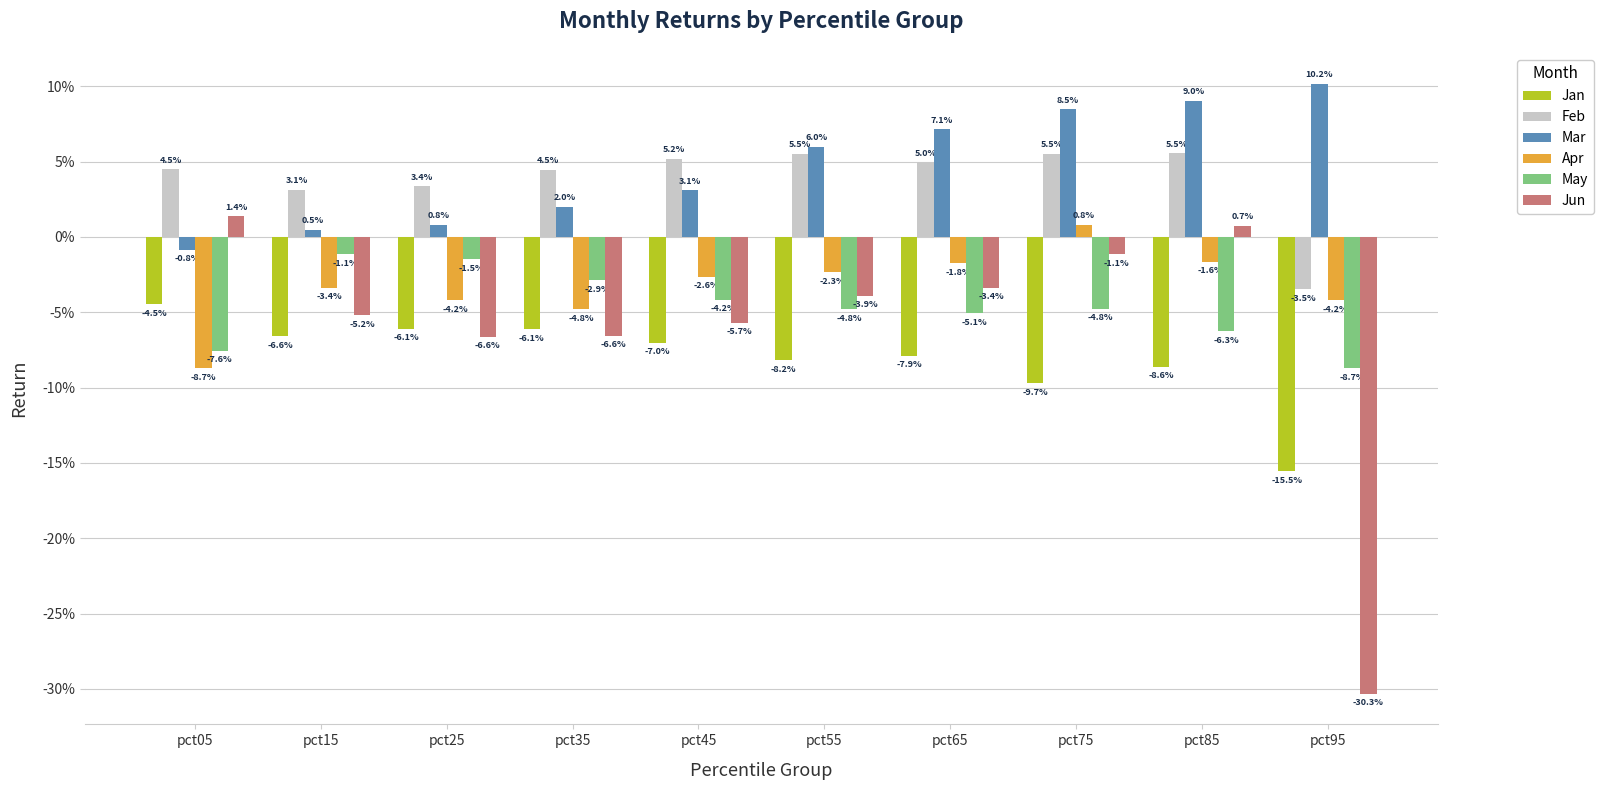

Rank the series at pct15 from lowest to highest value.

Jan, Jun, Apr, May, Mar, Feb